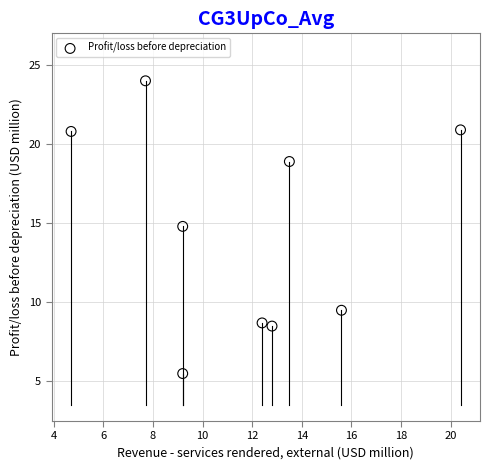

What Y value in the scatter plot is closest to 14?

14.8